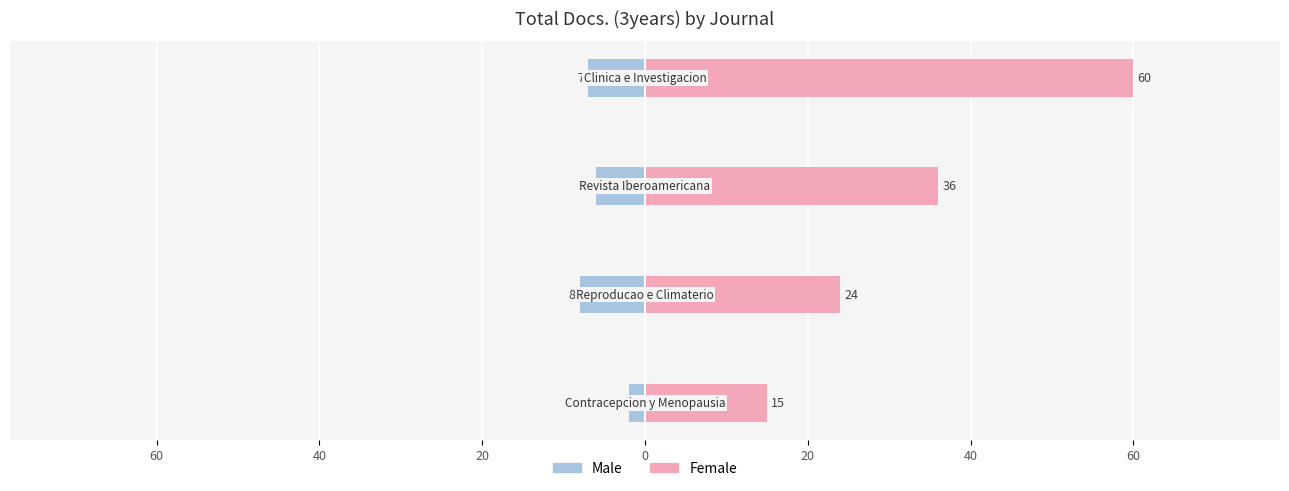

True or false: Female has a value of 60 at 20.

True